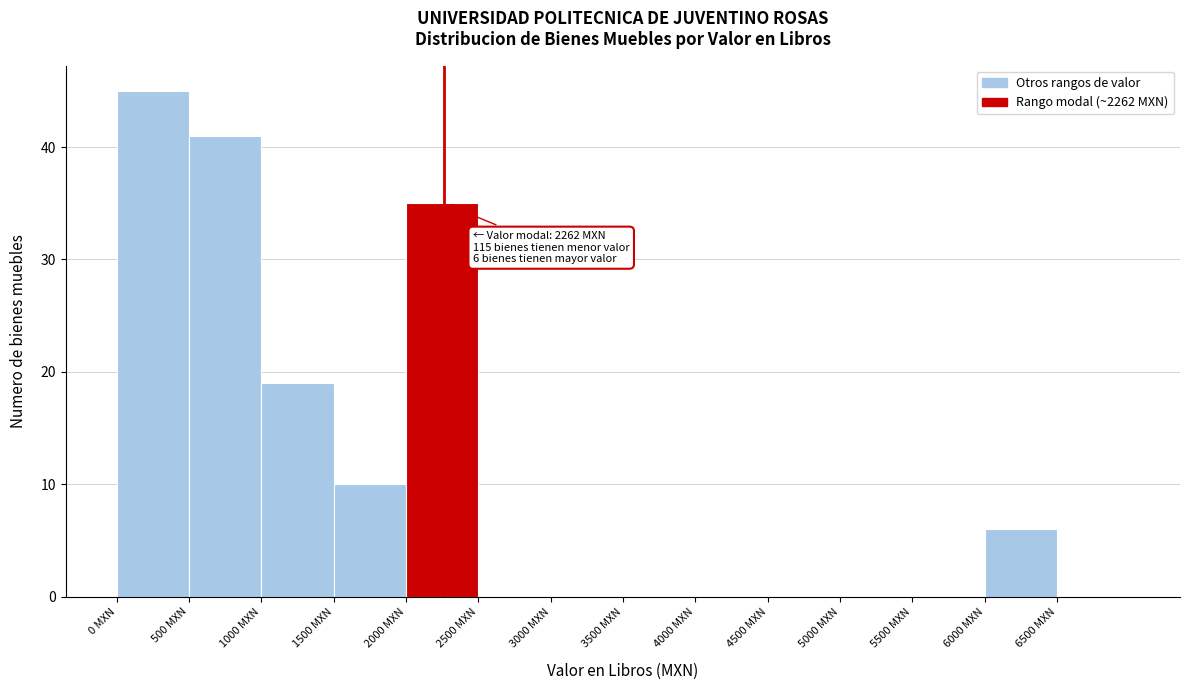

Which range on the x-axis has the tallest bar?

0 to 500